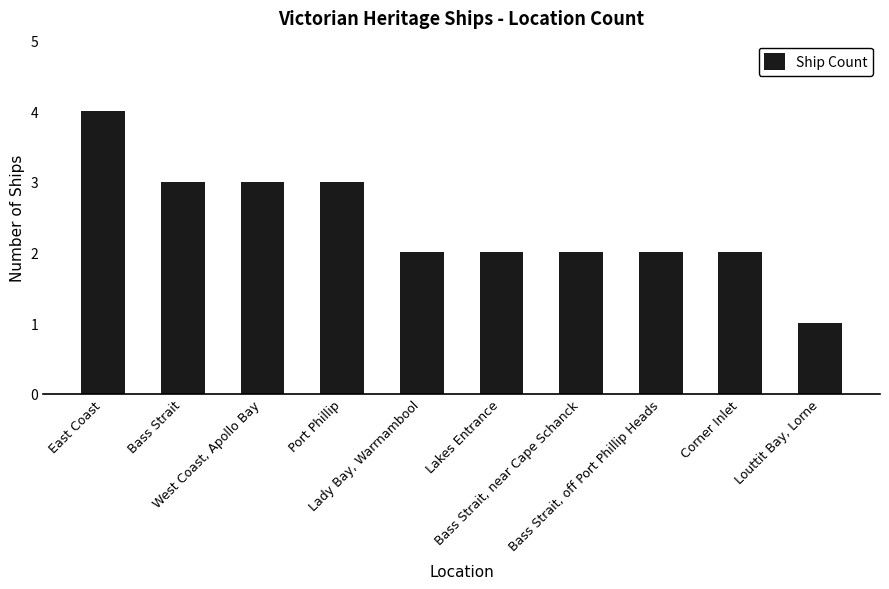

What is the maximum value shown in the chart?

4